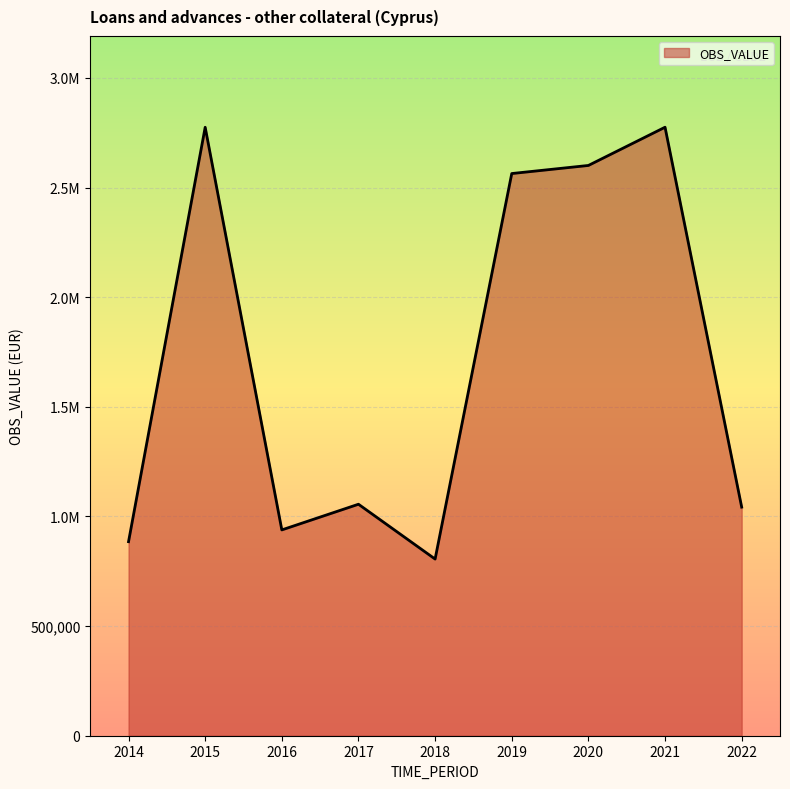

Does the chart have visible grid lines?

Yes